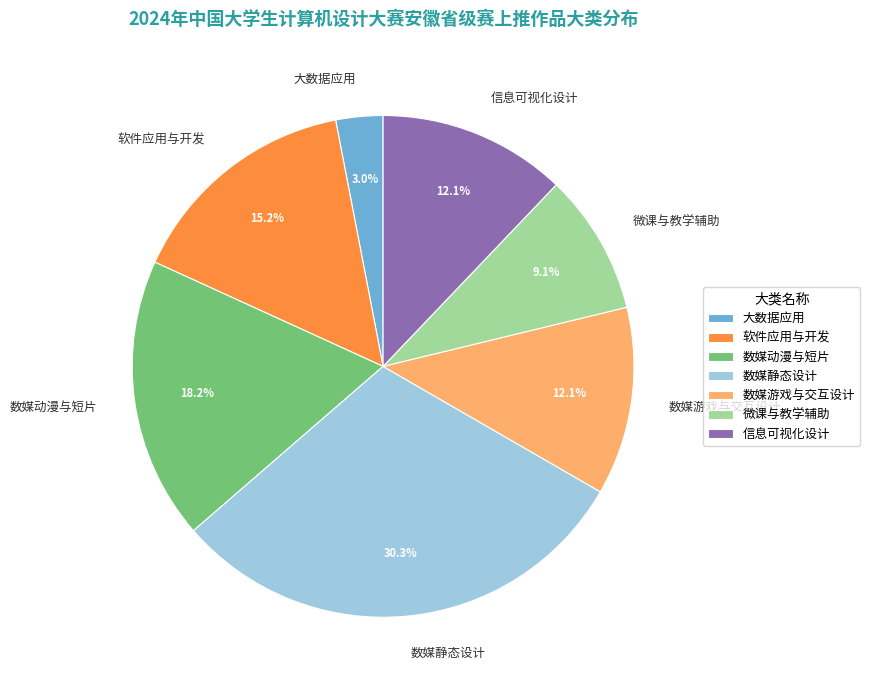

How many segments does this pie chart have?

7